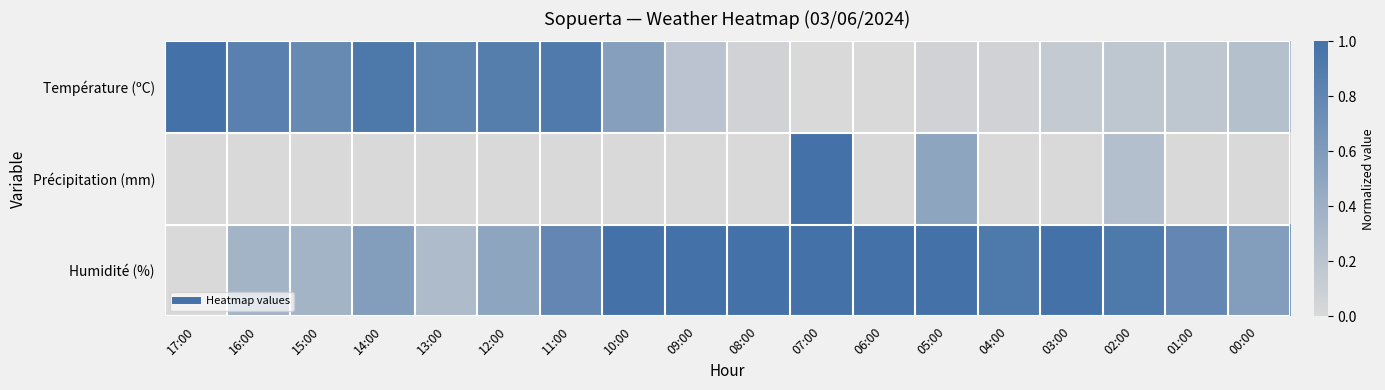

At which category is the sum across all series the highest?

07:00